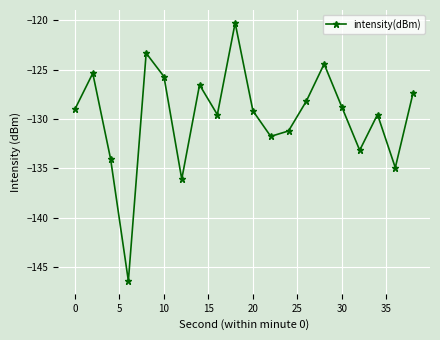

How many interior local peaks (higher than both neighbors) does the data have?

6